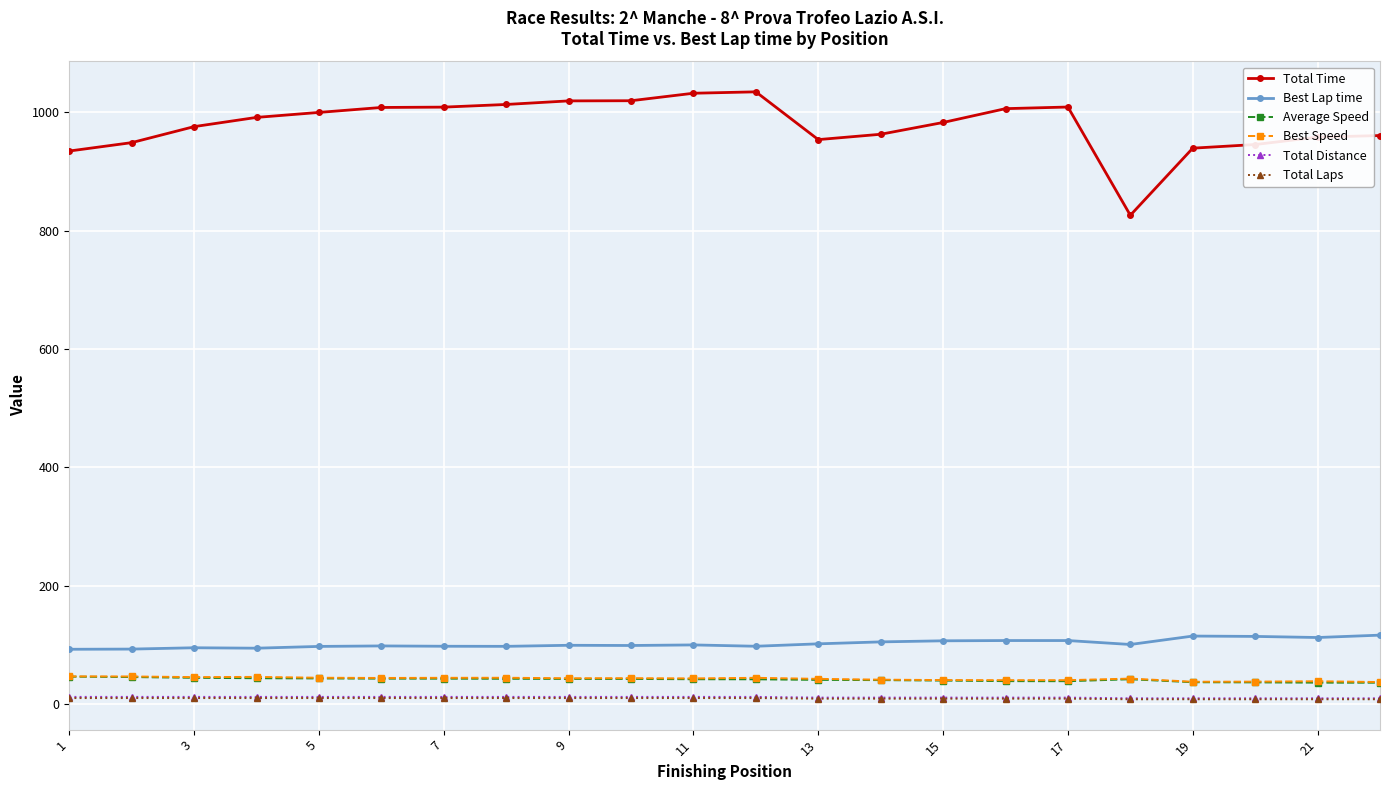

How many Total Laps values are between 9 and 10?

17